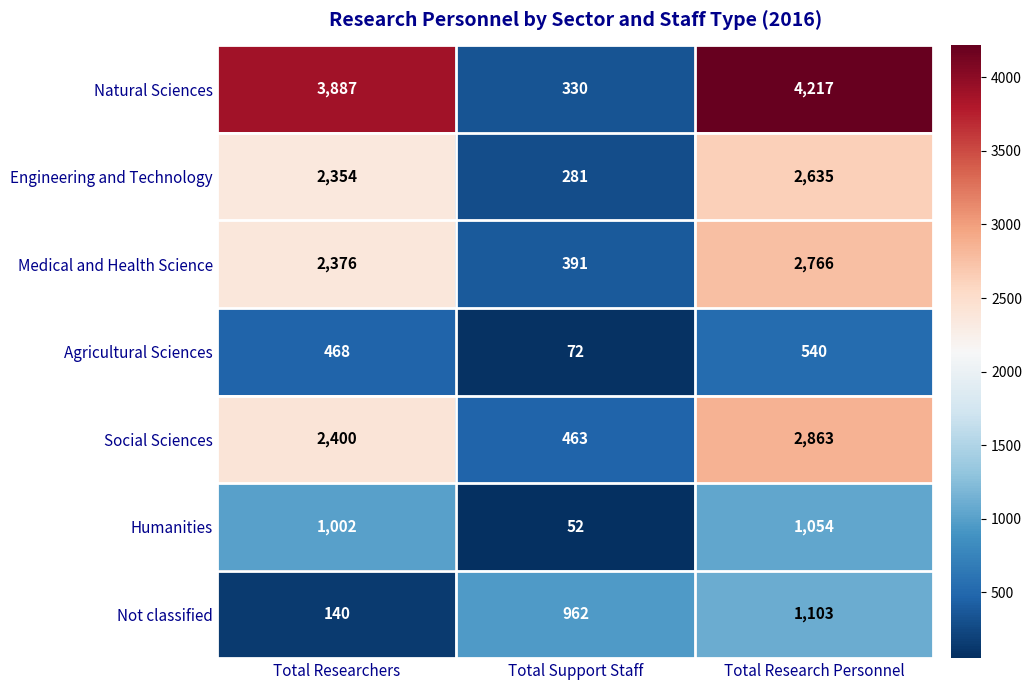

Reading left to right, list all the values displayed in this chart.

Natural Sciences: 3887	330	4217
Engineering and Technology: 2354	281	2635
Medical and Health Science: 2376	391	2766
Agricultural Sciences: 468	72	540
Social Sciences: 2400	463	2863
Humanities: 1002	52	1054
Not classified: 140	962	1103